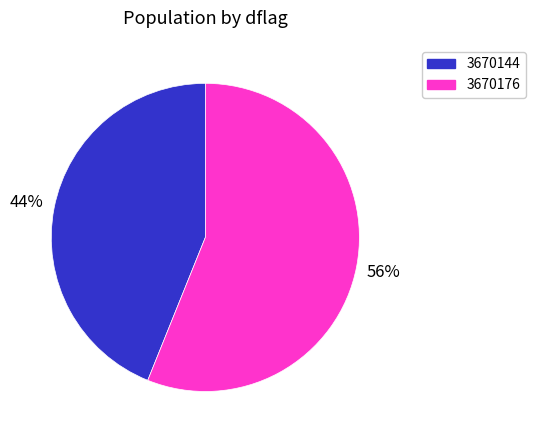

Count the number of slices in the pie.

2